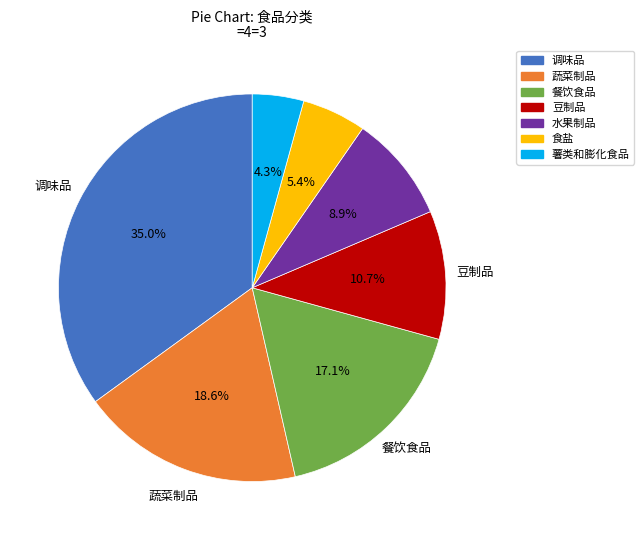

To the nearest percent, what percentage of the pie is 餐饮食品?

17%